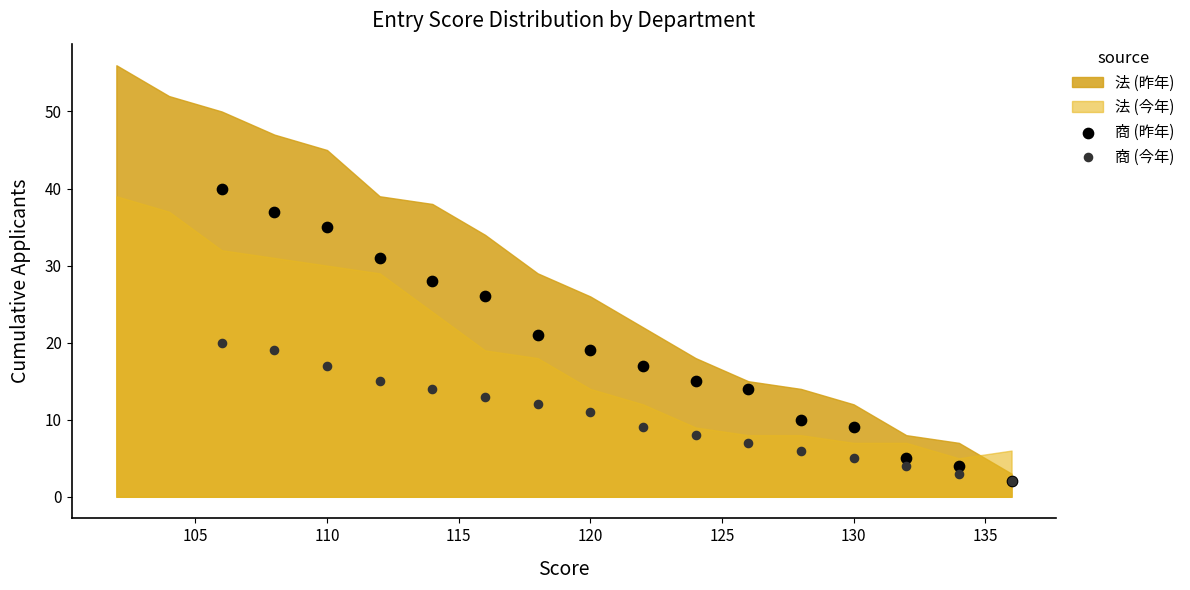

Which series has the largest Y range (max minus min)?

商 (昨年)